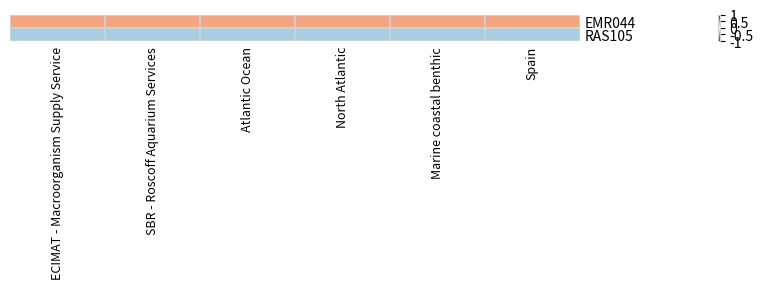

What is the spread (max minus min) of values at SBR - Roscoff Aquarium Services?

0.7